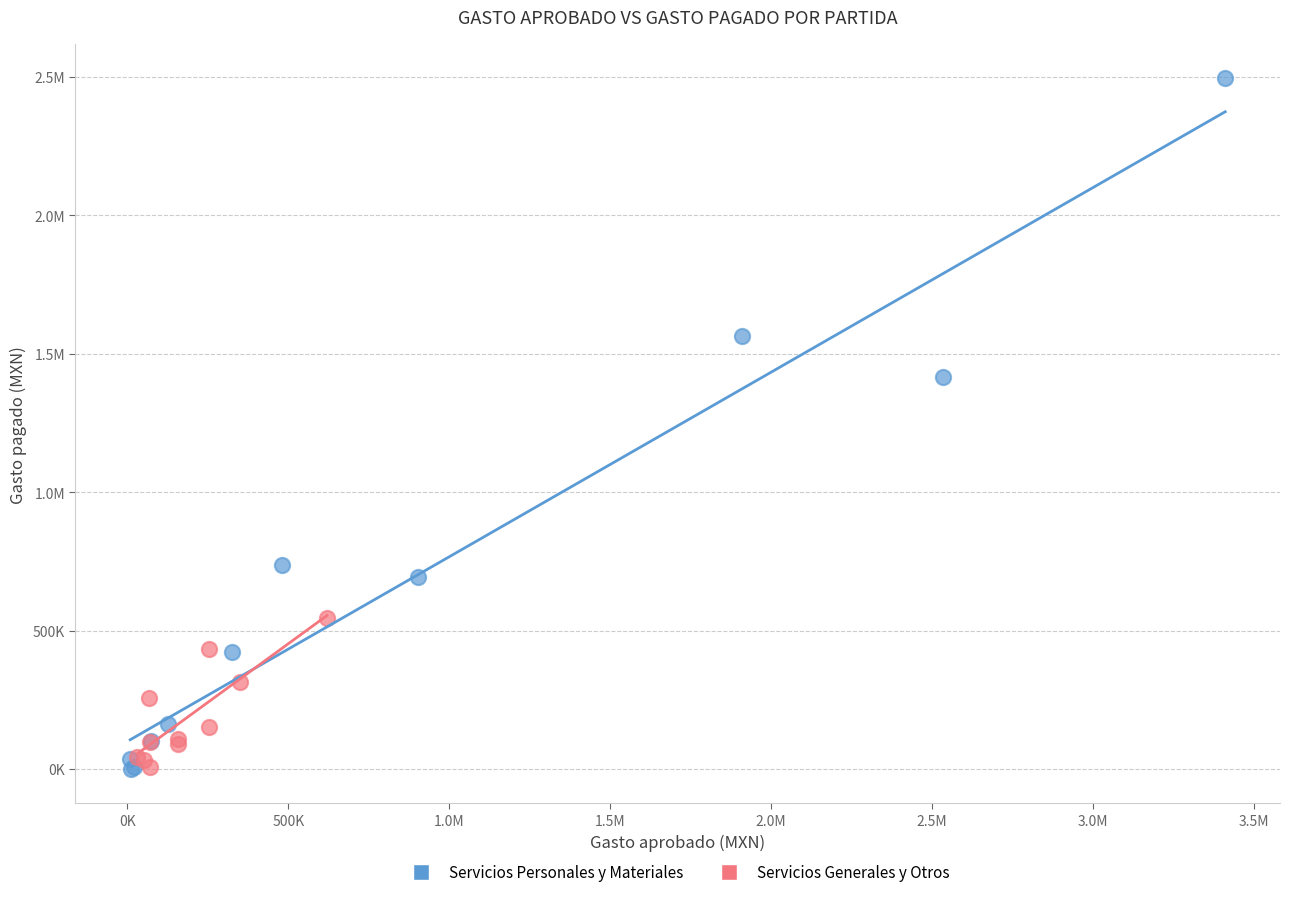

What are all the series names shown in the legend?

Servicios Personales y Materiales, Servicios Generales y Otros